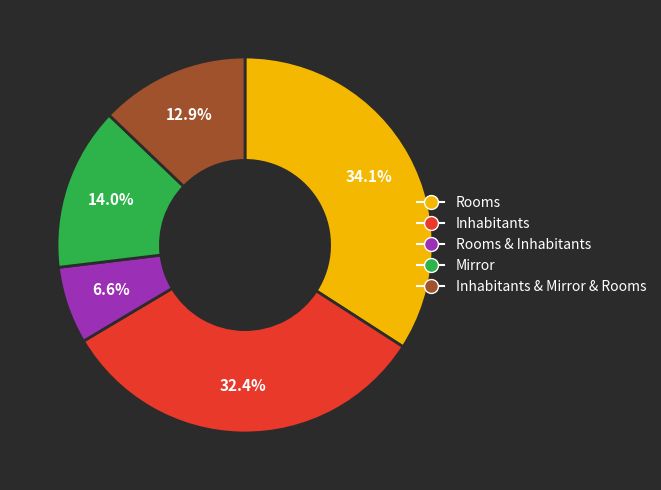

Count the number of slices in the pie.

5